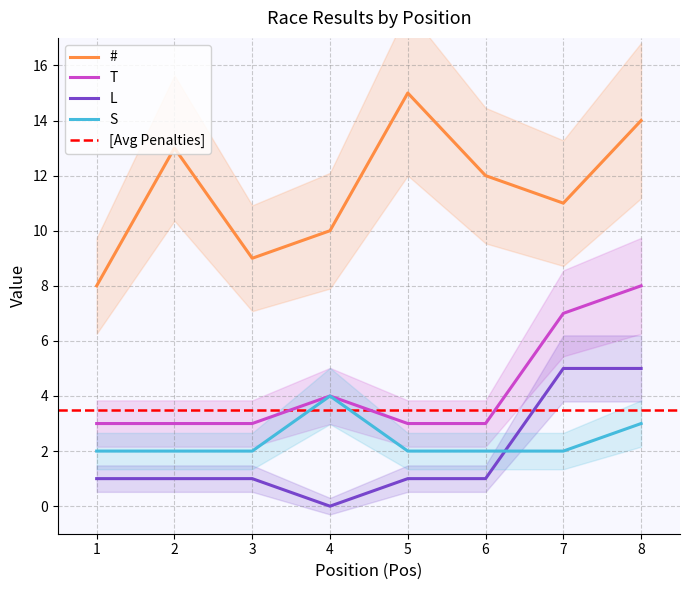

What is the average value of the L series?

2